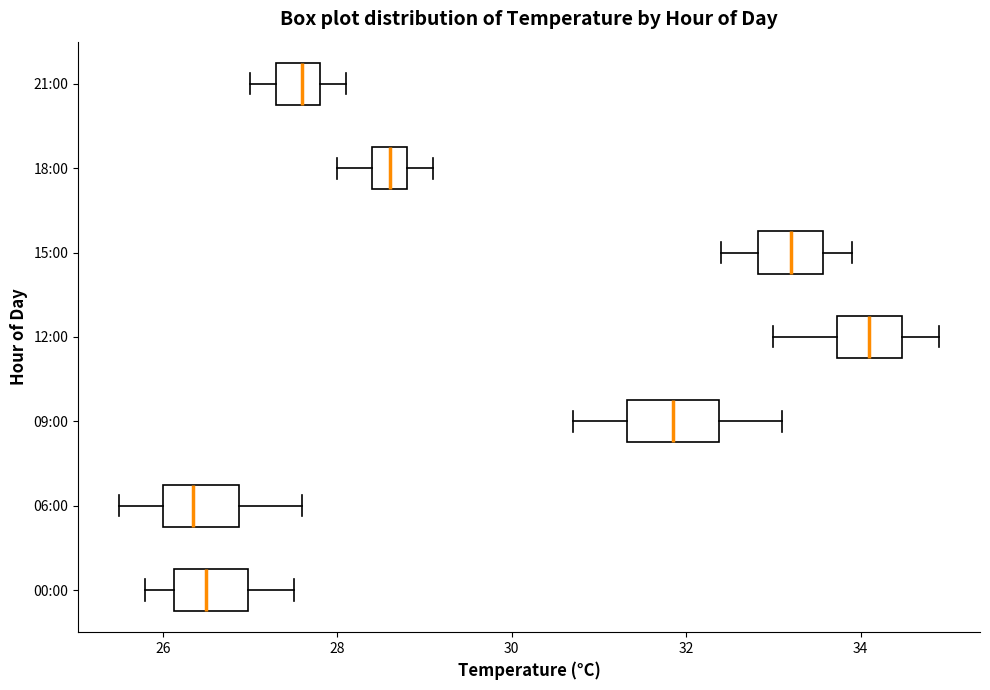

Reading bottom to top, transcribe this box plot: for each box, give where its median line is, the range the box spans, and where its two whiskers end, as read against the x-axis. The values are not printed on the chart, so give them approximately, as read against the axis.

00:00: median 26.6, box 26.2 to 27.0, whiskers 25.8 to 27.6
06:00: median 26.4, box 26.0 to 26.8, whiskers 25.6 to 27.6
09:00: median 31.8, box 31.4 to 32.4, whiskers 30.8 to 33.2
12:00: median 34.2, box 33.8 to 34.4, whiskers 33.0 to 35.0
15:00: median 33.2, box 32.8 to 33.6, whiskers 32.4 to 34.0
18:00: median 28.6, box 28.4 to 28.8, whiskers 28.0 to 29.2
21:00: median 27.6, box 27.4 to 27.8, whiskers 27.0 to 28.2